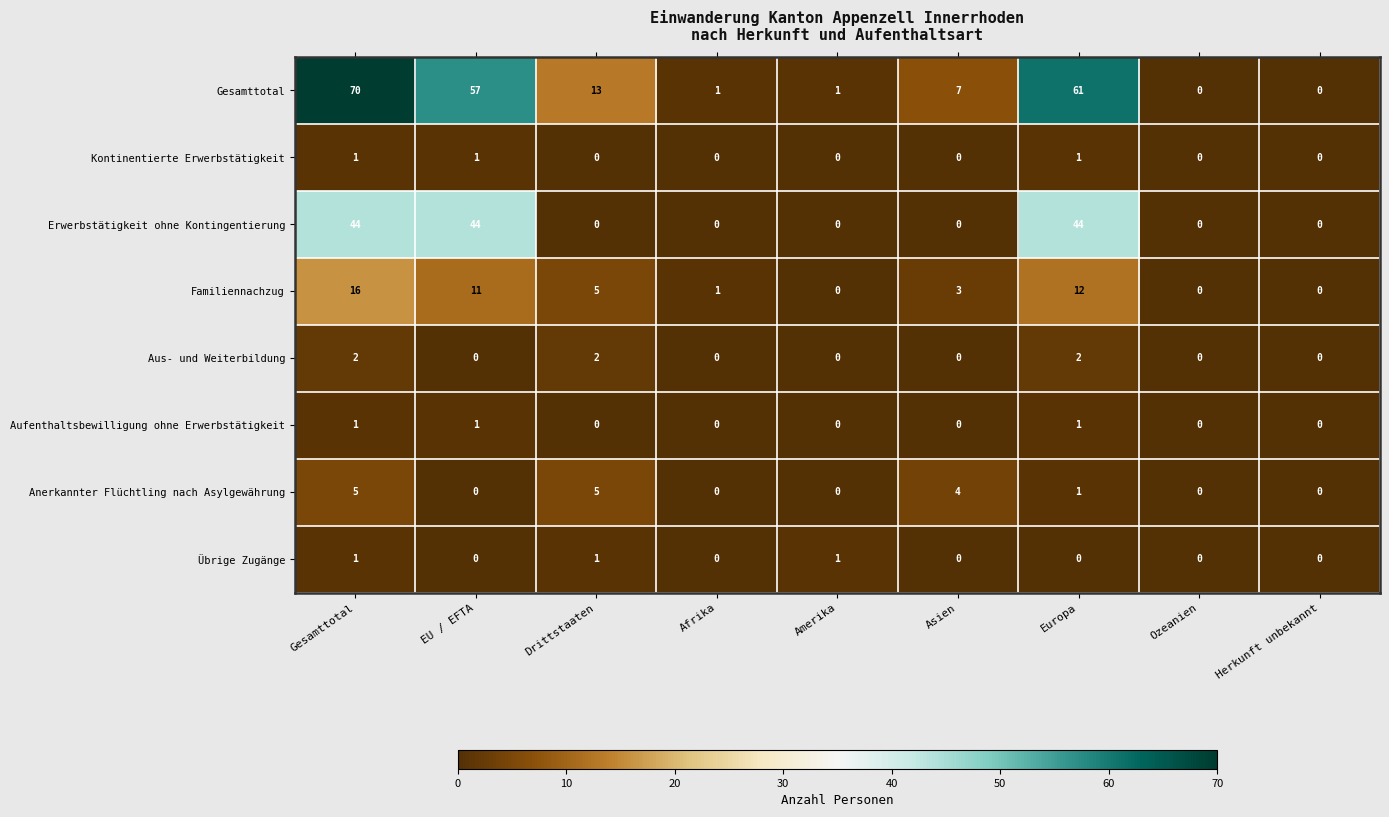

What is the difference between the highest and lowest values at Afrika?

1